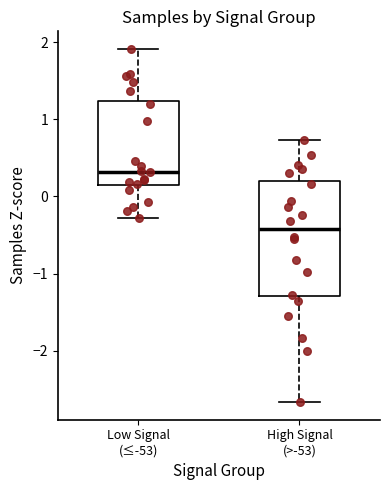

Where does the upper whisker of the box for Low Signal (≤-53) end on the y-axis? The values are not printed on the chart, so give them approximately, as read against the axis.

1.9